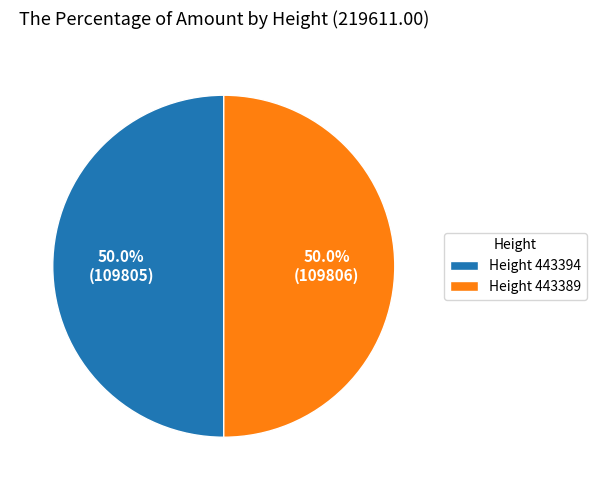

Count the number of slices in the pie.

2